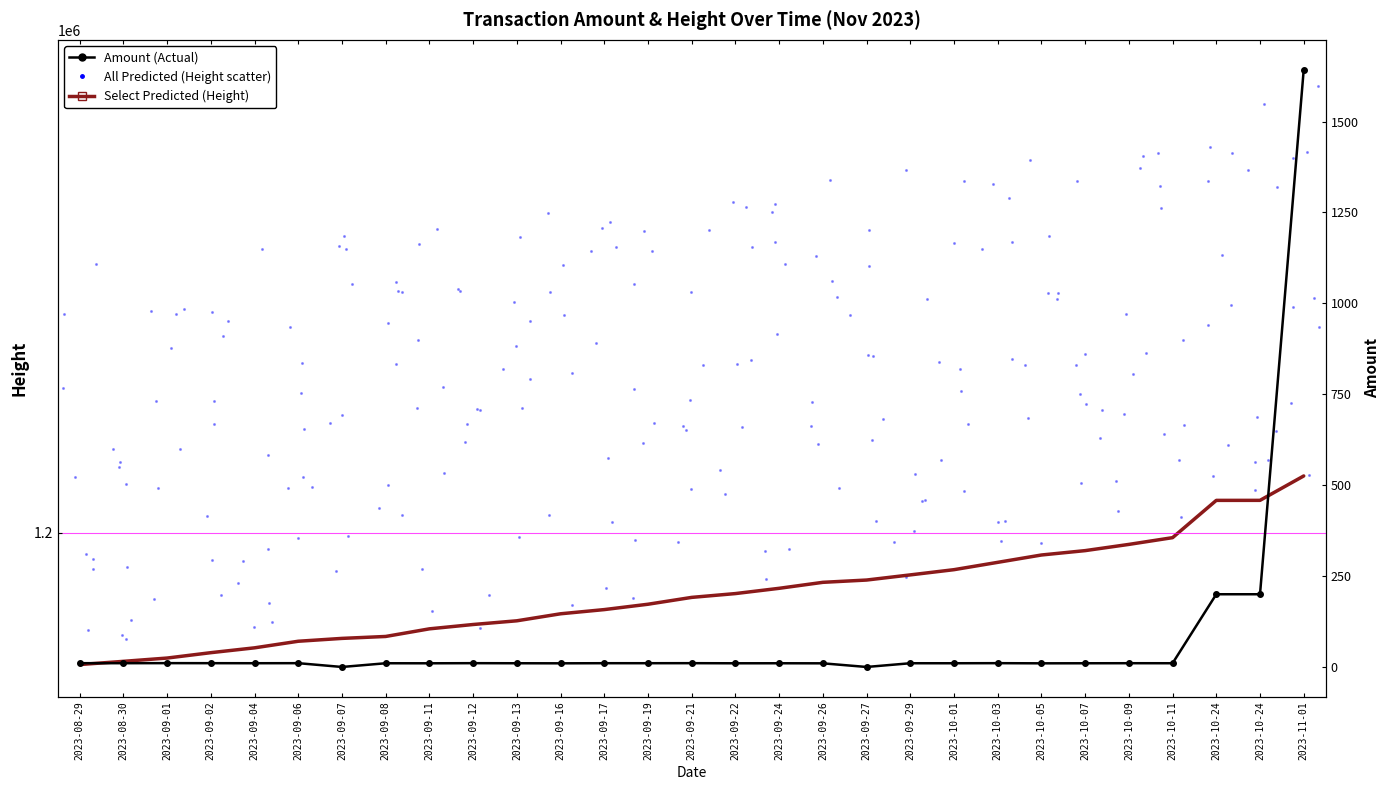

Which series has the widest spread of Y values?

Height